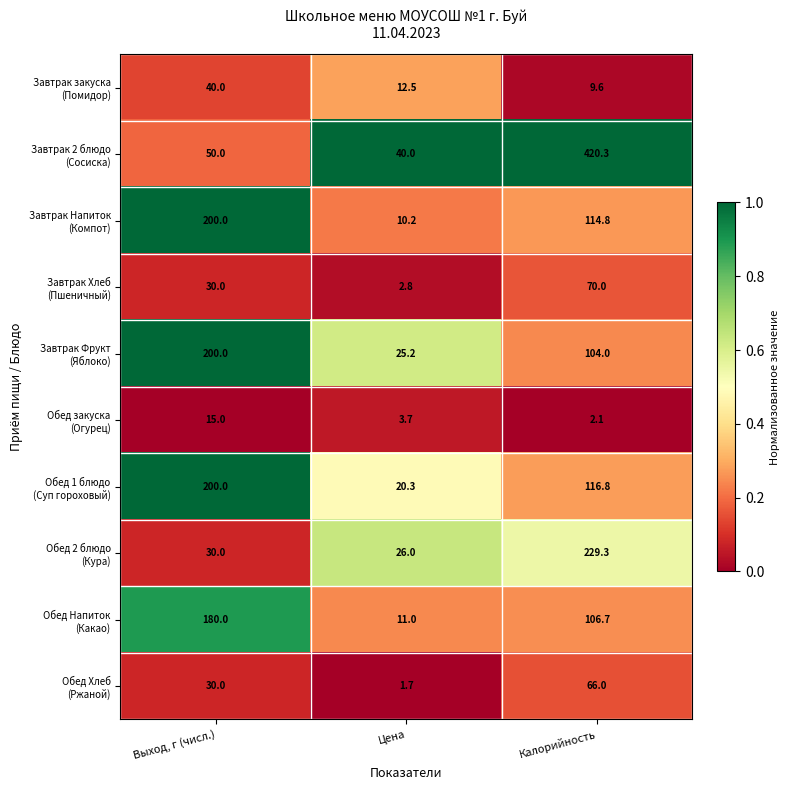

What is the smallest value displayed?

1.7